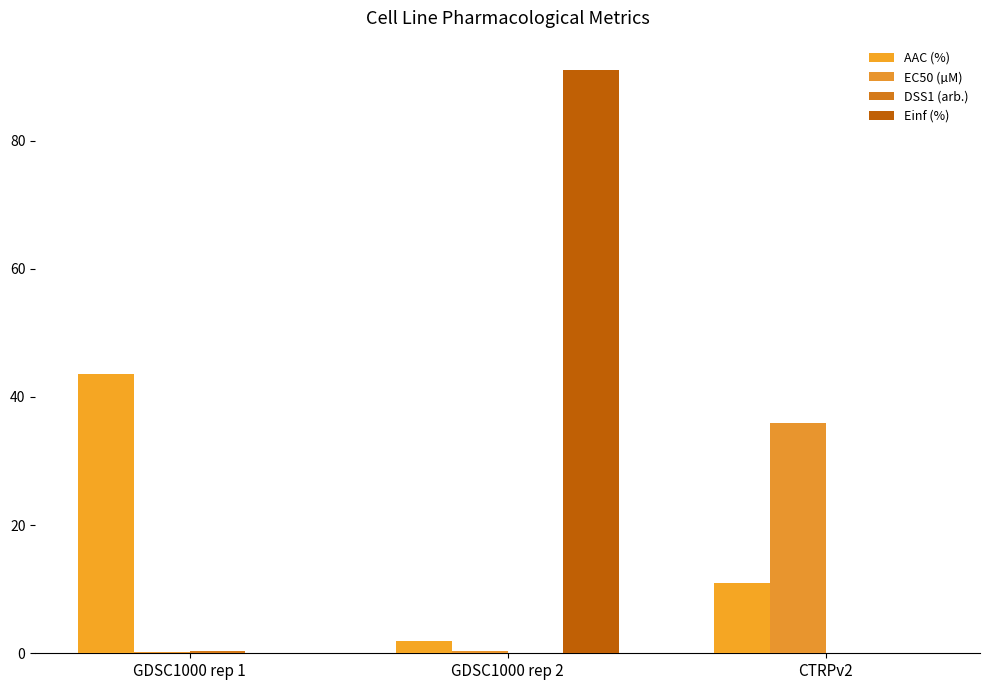

Reading left to right, extract all data points from this chart.

AAC (%): 43.5	1.9	10.9
EC50 (µM): 0.3	0.3	36.0
DSS1 (arb.): 0.4	0.0	0.1
Einf (%): 0.0	91.0	0.0